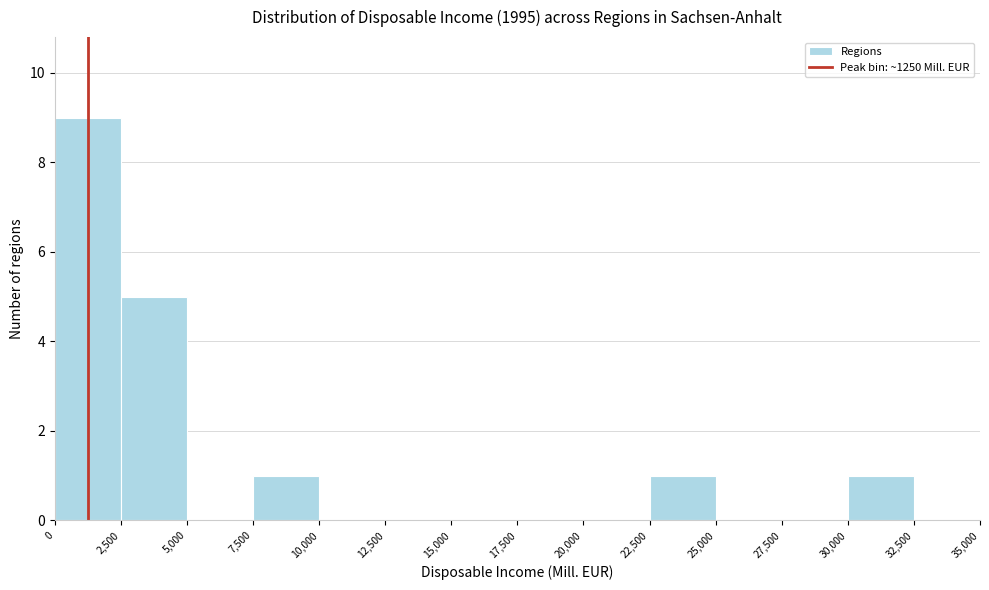

Reading left to right, transcribe this chart: for each bar, give the range it covers on the x-axis and its height. The values are not printed on the chart, so give them approximately, as read against the axis.

0 to 2,500: 9
2,500 to 5,000: 5
5,000 to 7,500: 0
7,500 to 10,000: 1
10,000 to 12,500: 0
12,500 to 15,000: 0
15,000 to 17,500: 0
17,500 to 20,000: 0
20,000 to 22,500: 0
22,500 to 25,000: 1
25,000 to 27,500: 0
27,500 to 30,000: 0
30,000 to 32,500: 1
32,500 to 35,000: 0